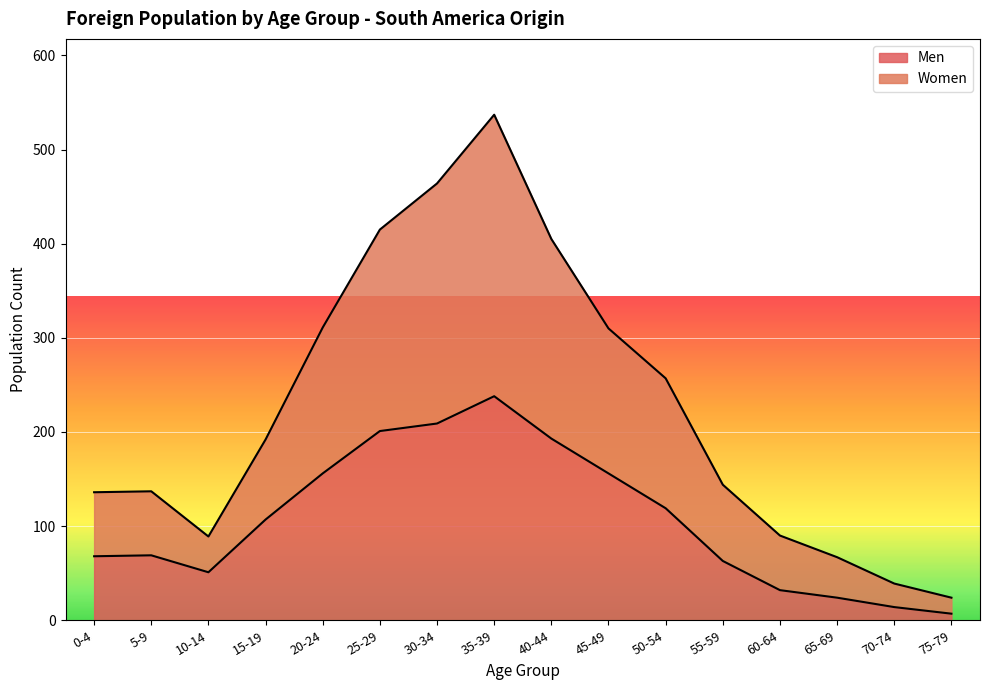

How many data points in Men are less than 107?

8